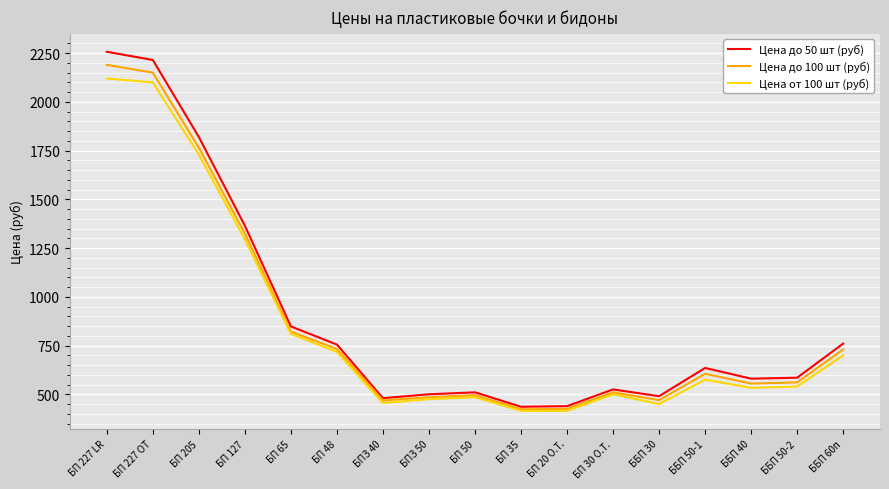

Which series has the widest spread of values?

Цена до 50 шт (руб)